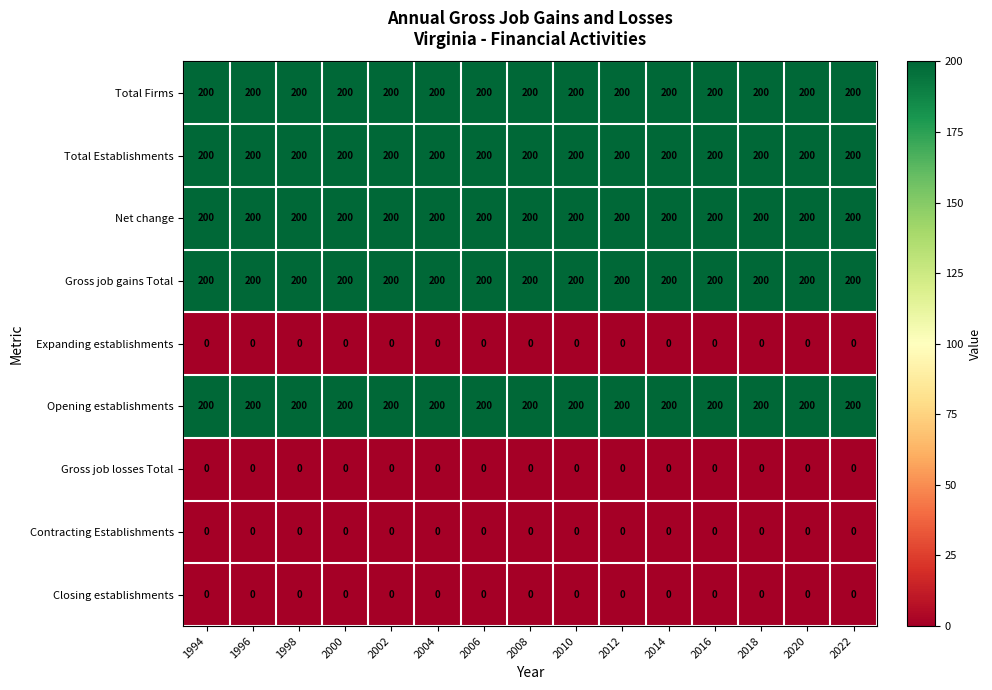

What is the greatest value displayed?

200